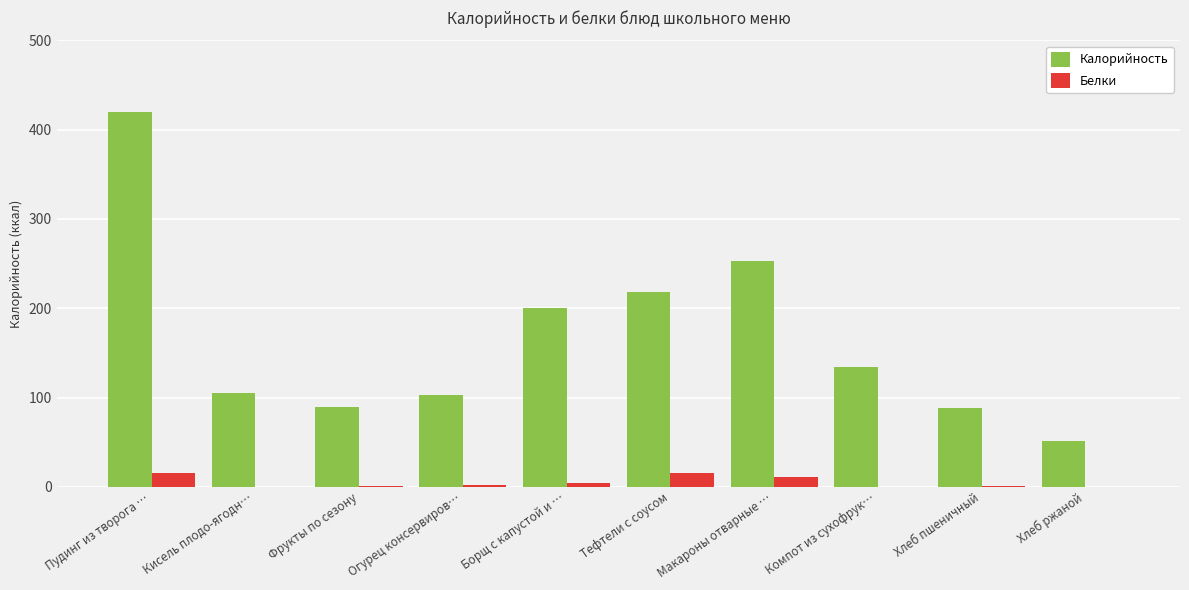

Which label corresponds to the largest value in the chart?

Пудинг из творога …